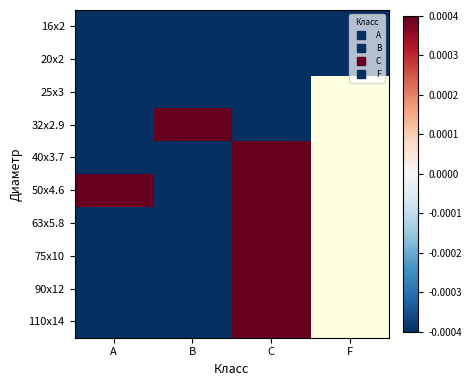

Which category has the lowest value in the 50x4.6 series?

B